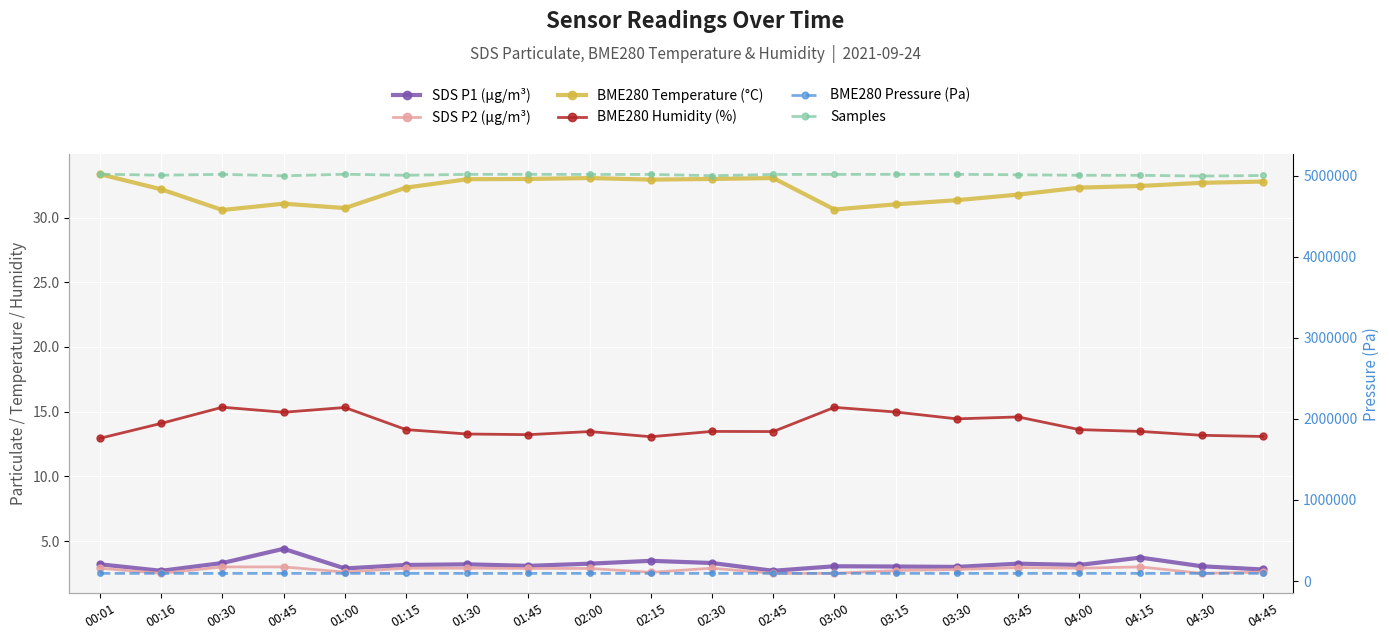

Where is the first local maximum for SDS P2 (µg/m³)?

02:30